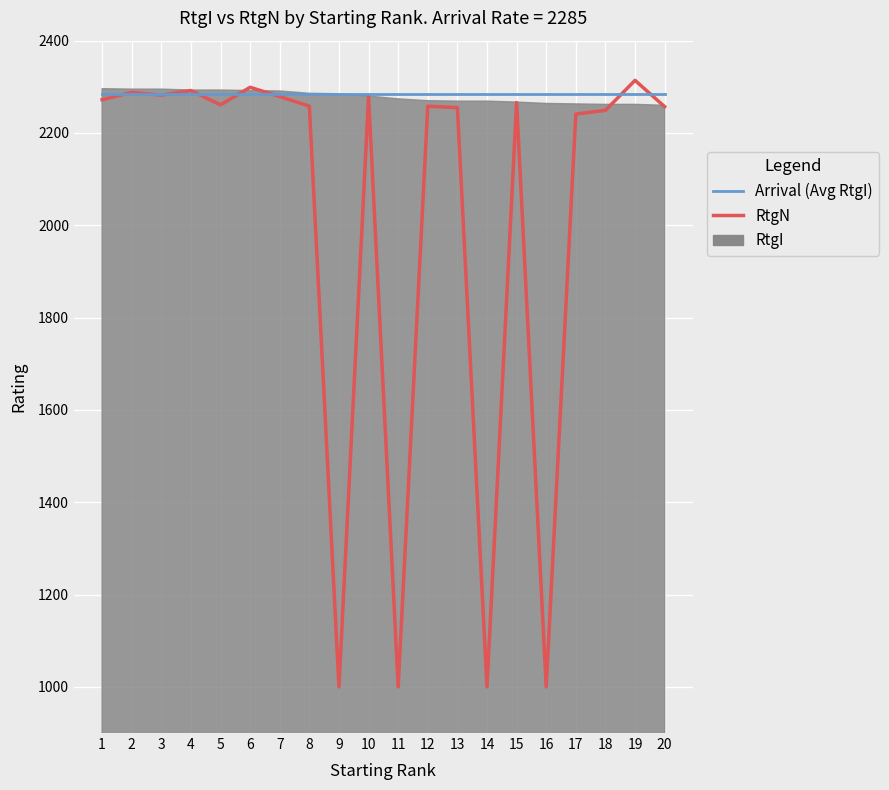

Which series has the largest total across all categories?

Arrival (Avg RtgI)